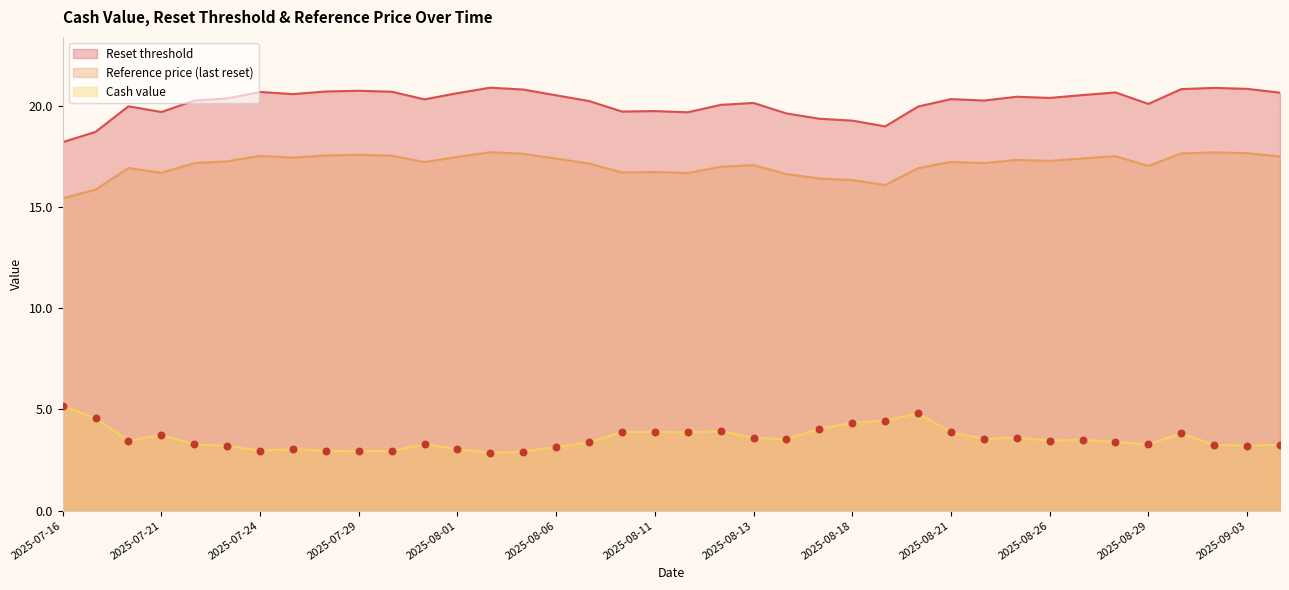

Is the value of Cash value at 2025-08-26 greater than the value of Reset threshold at 2025-08-13?

No